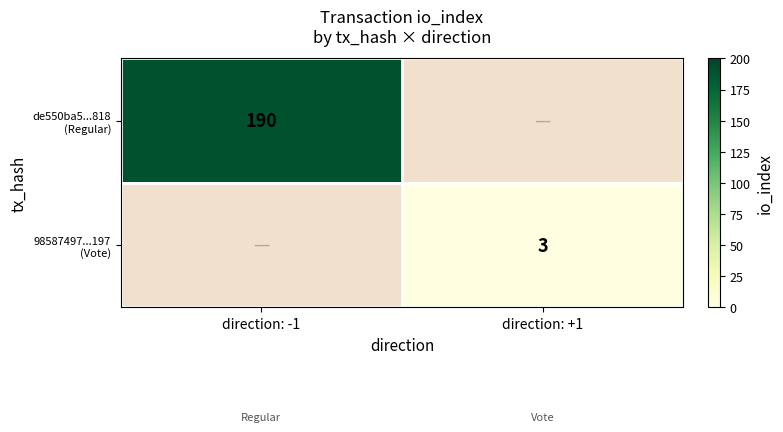

At how many categories does at least one series exceed 27?

1